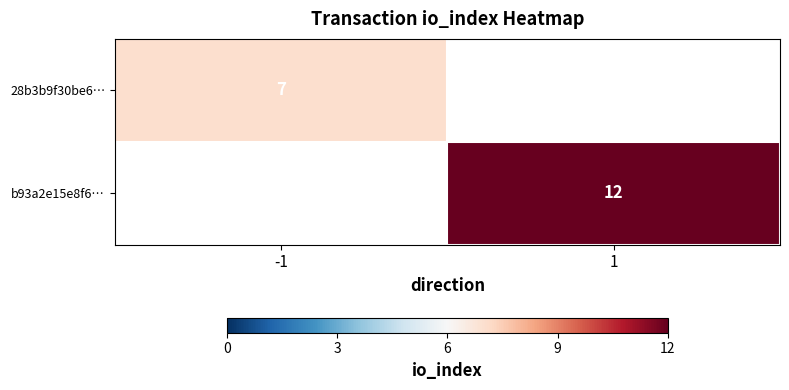

What is the average value of the 28b3b9f30be6… series?

4